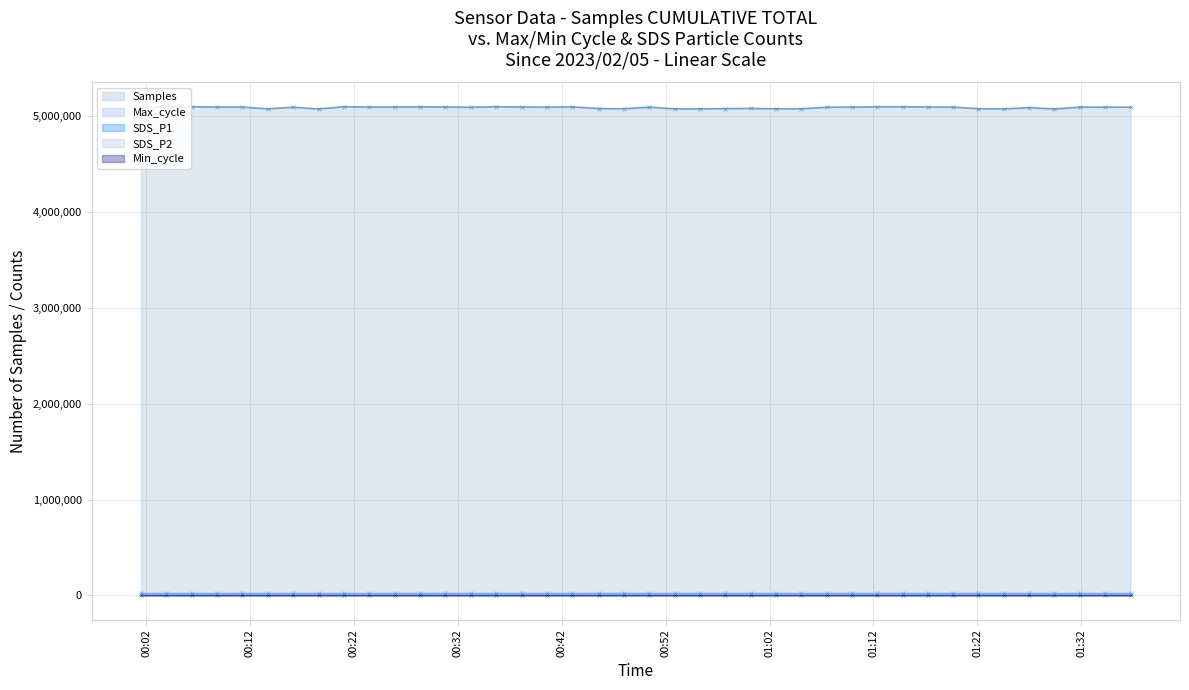

What value does the SDS_P2 series have at 2023/02/05 00:25:55?

12.5